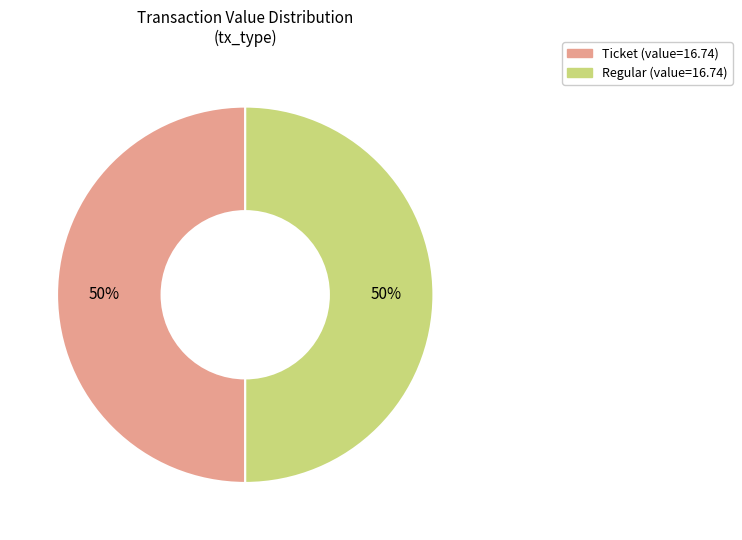

Rank the categories by value from highest to lowest.

tx_type: Regular (io_index=61), tx_type: Ticket (io_index=0)